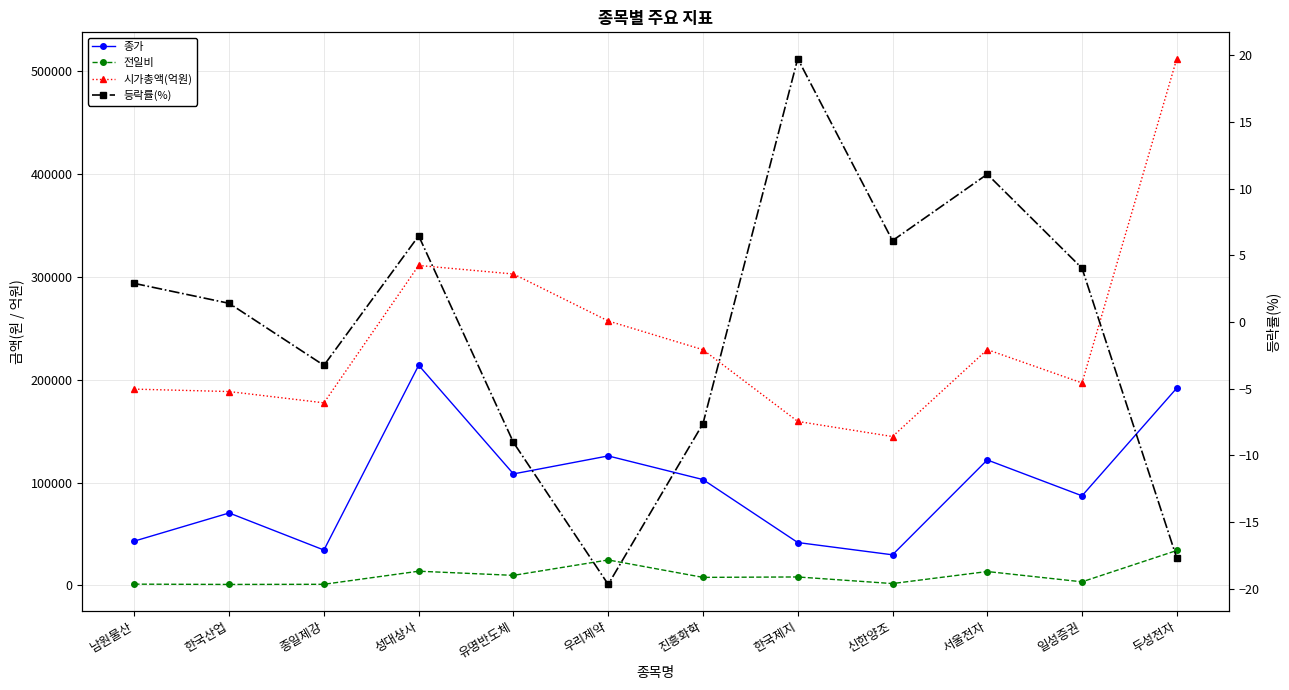

What is the sum of all 종가 values?

1172650.0